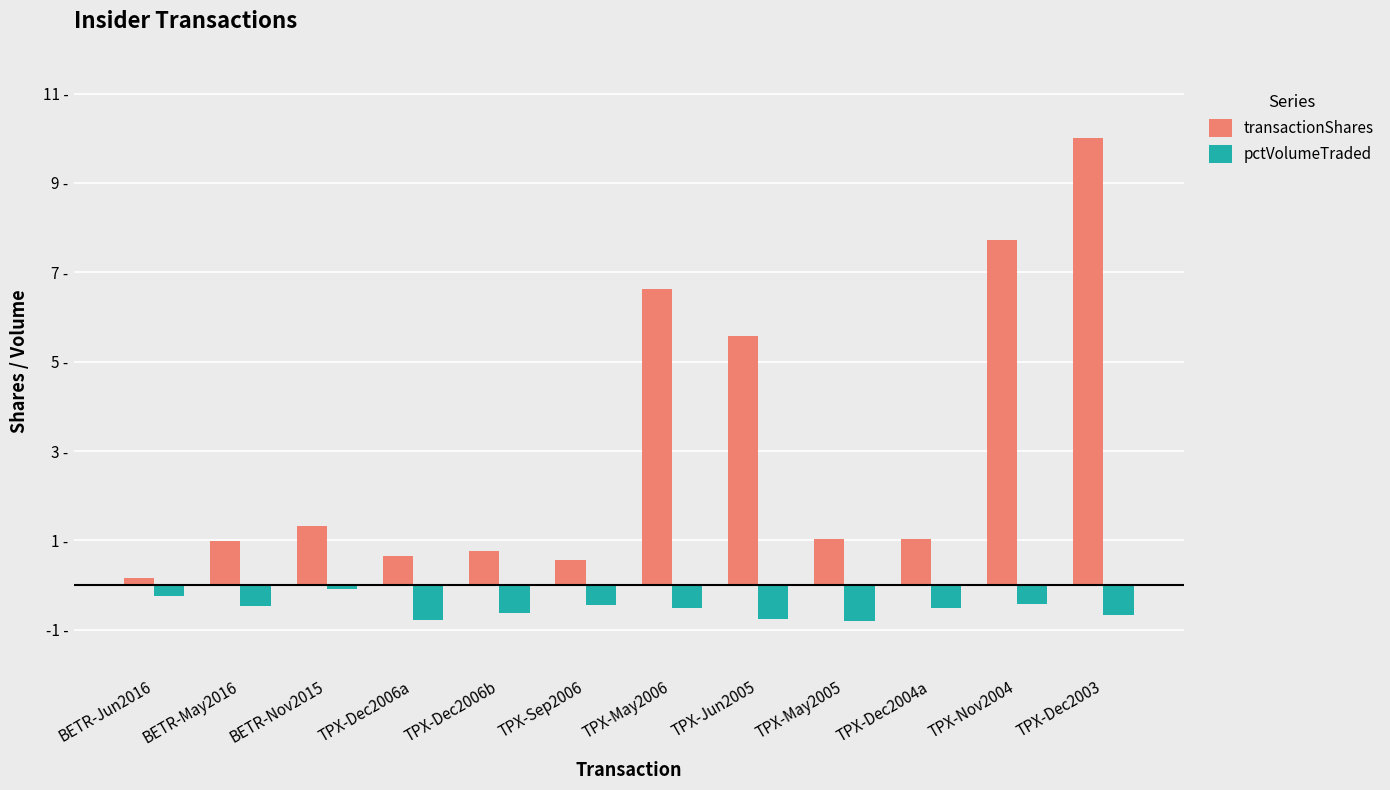

Which has a higher value, TPX-Dec2006b or TPX-Dec2004a?

TPX-Dec2004a